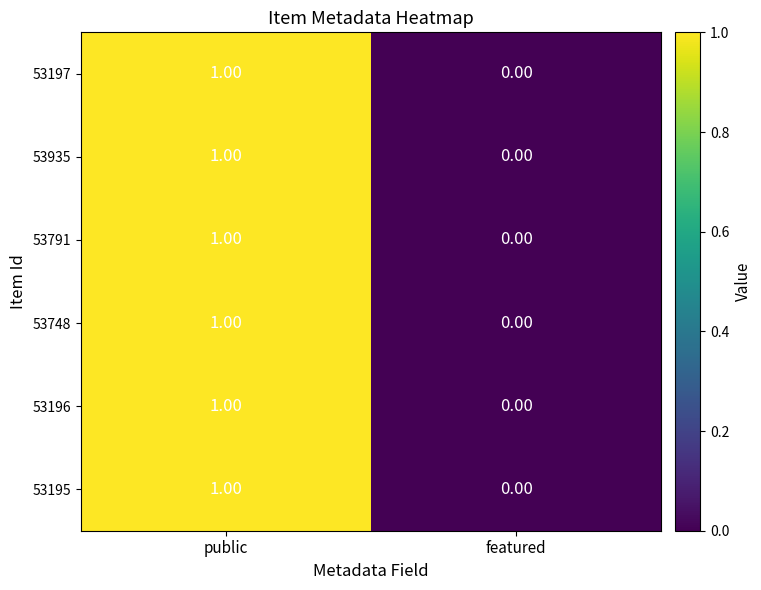

Rank the categories by 53935 value from highest to lowest.

public, featured